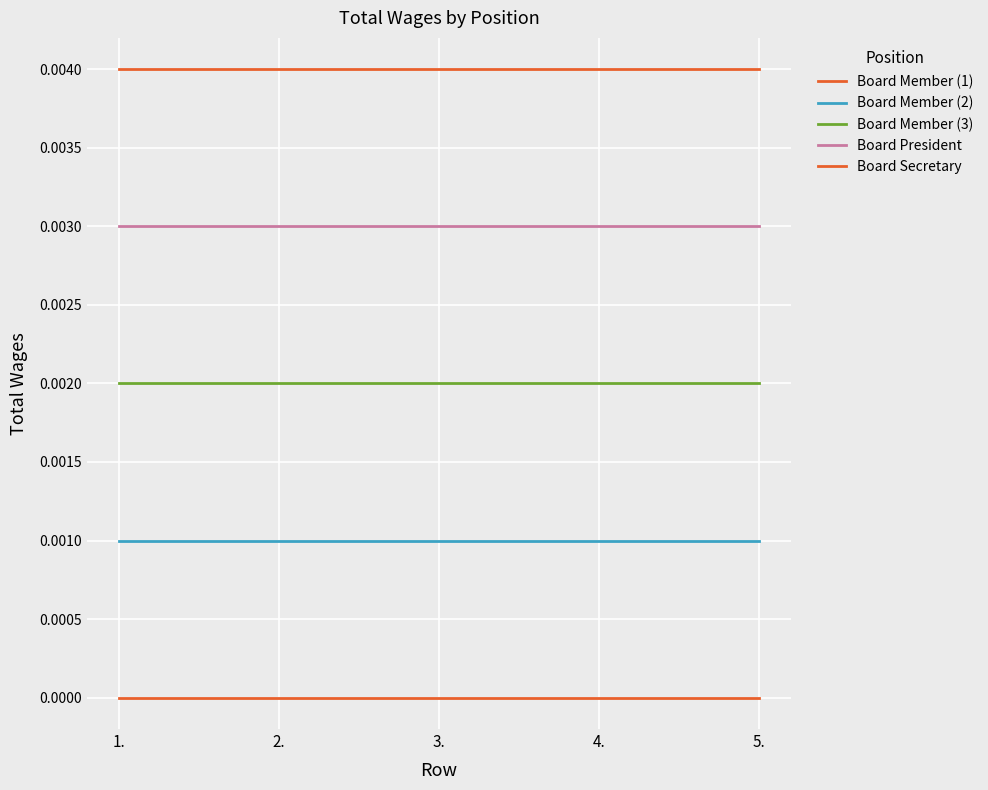

Which series has the widest spread of values?

Board Member (1)